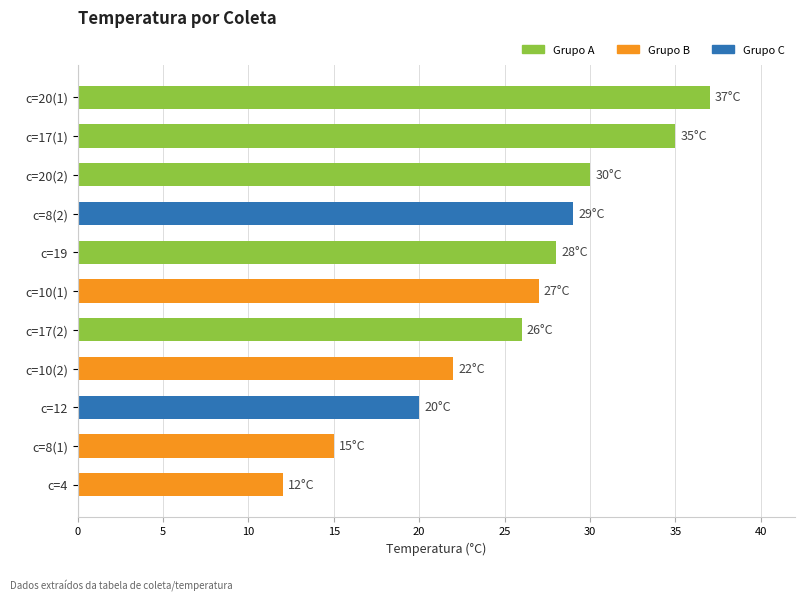

What is the difference between the second highest and minimum values?

23